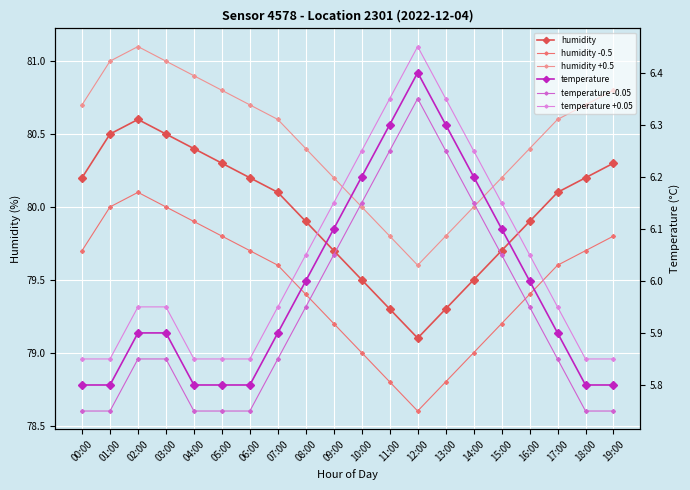

What is the sum of the humidity +0.5 values at 13:00 and 04:00?

160.7